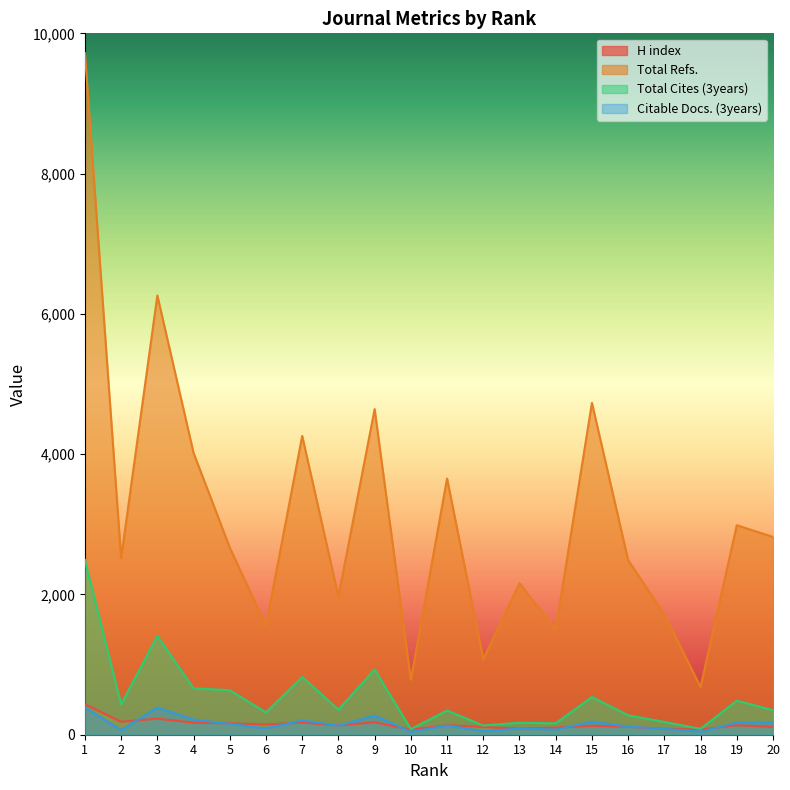

How many data points does each series have?

20